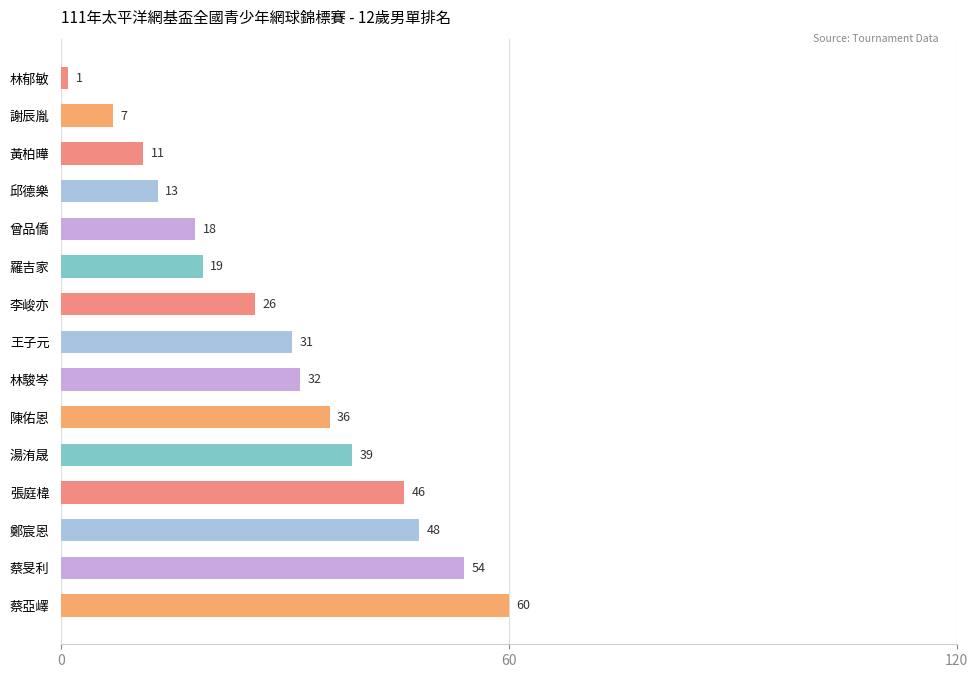

True or false: the data shows 16 at 王子元.

False